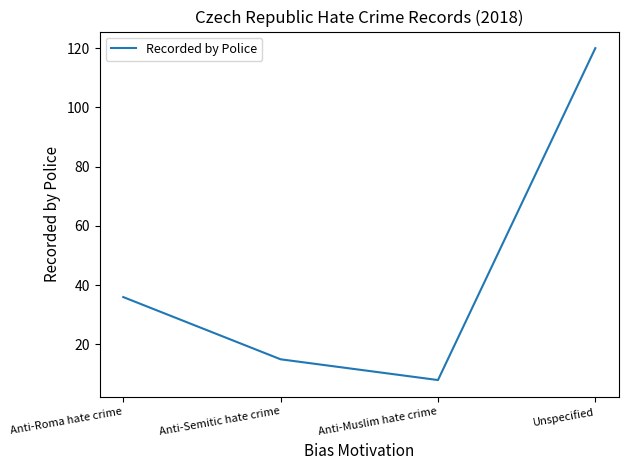

What is the difference between the values at Anti-Roma hate crime and Unspecified?

84